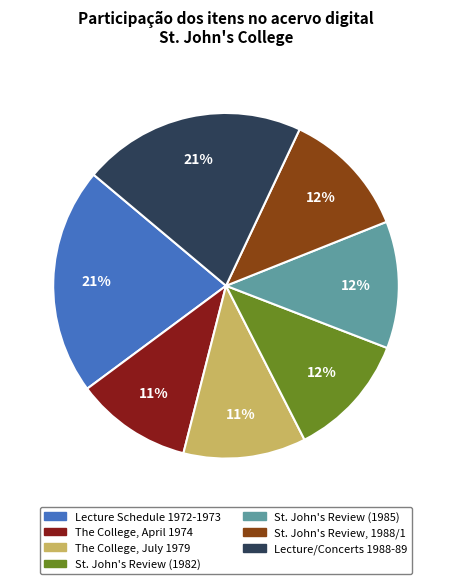

Count the number of slices in the pie.

7